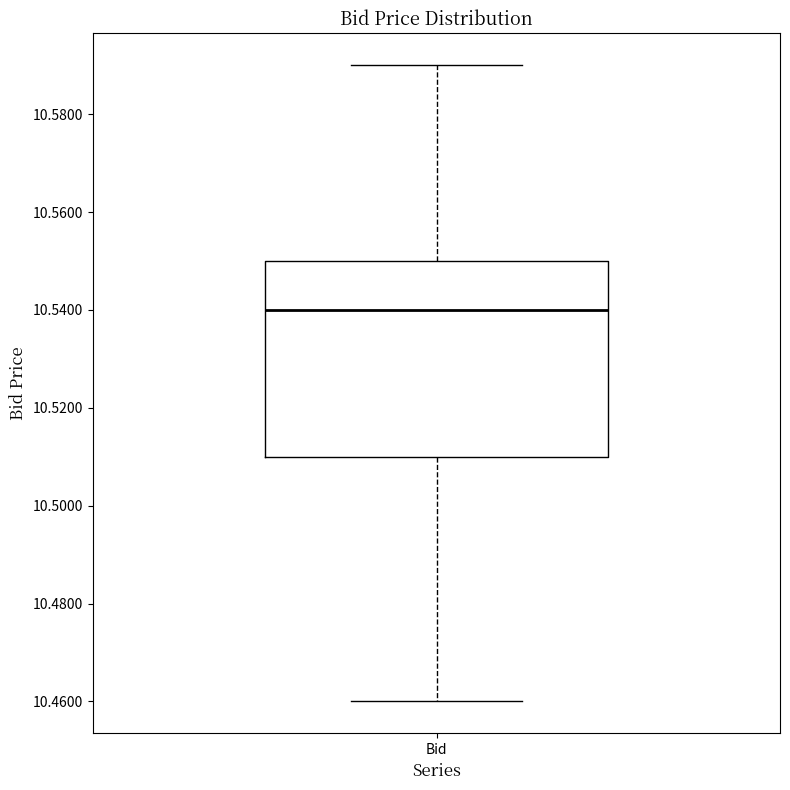

Read this box plot against the y-axis: the position of the median line, the range covered by the box, and the ends of both whiskers. The values are not printed on the chart, so give them approximately, as read against the axis.

median 10.54, box 10.51 to 10.55, whiskers 10.46 to 10.59